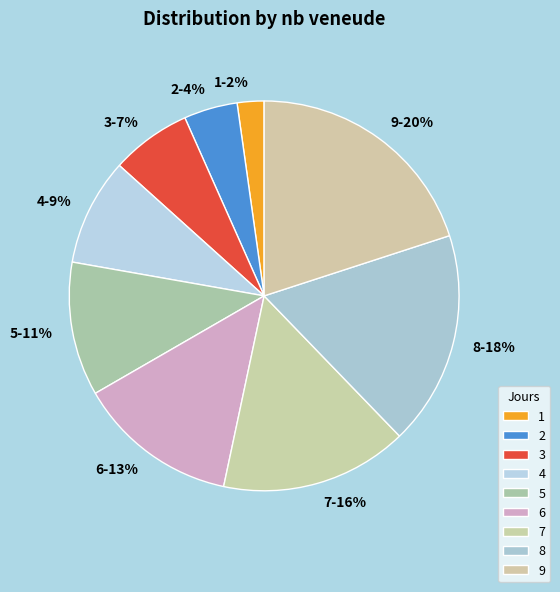

Is 9 the majority of the pie?

No